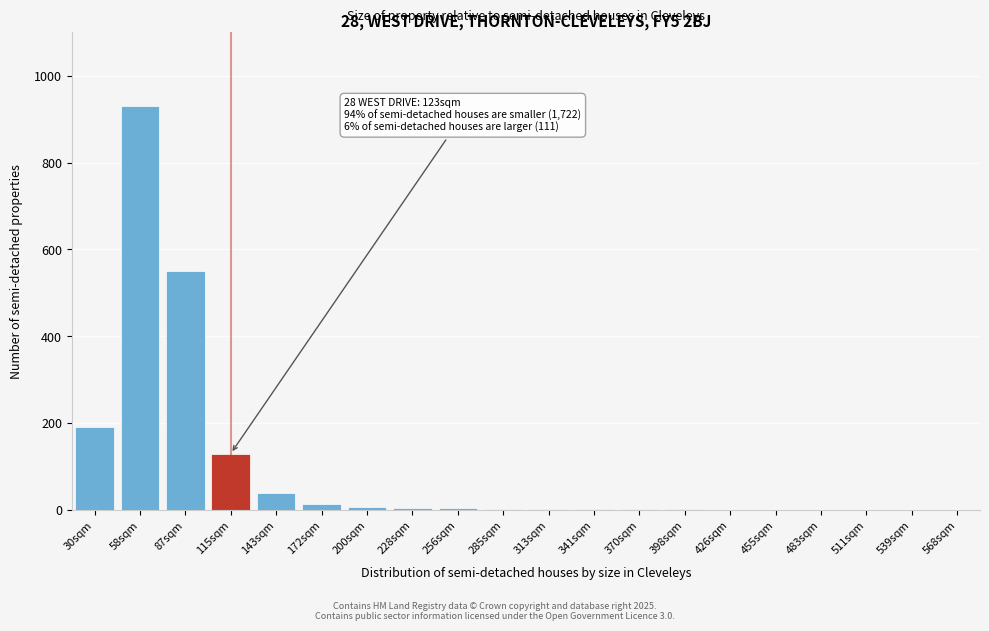

True or false: the data shows 930 at 58sqm.

True